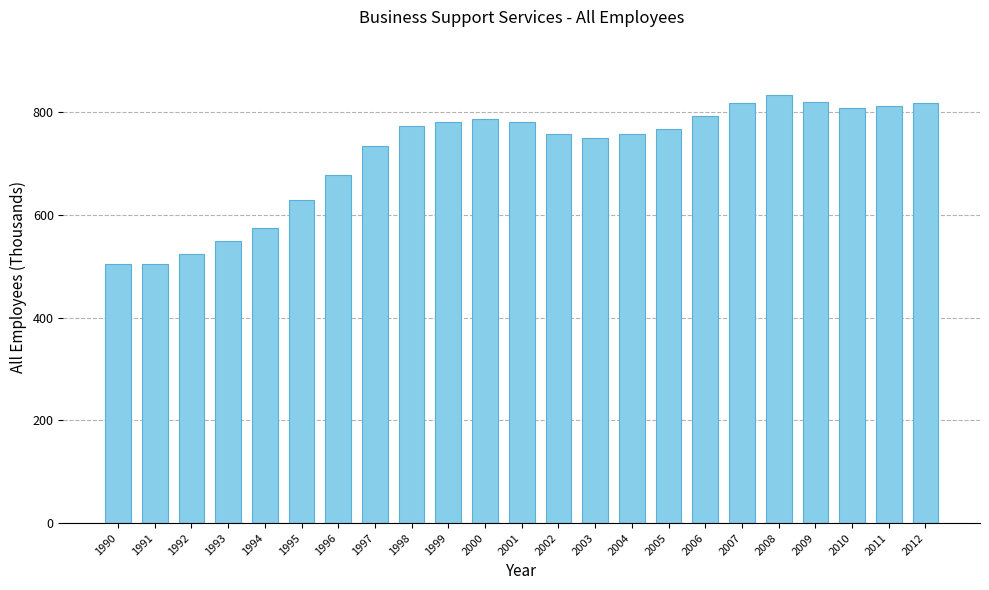

What is the value of the 16th bar from the left?

766.4